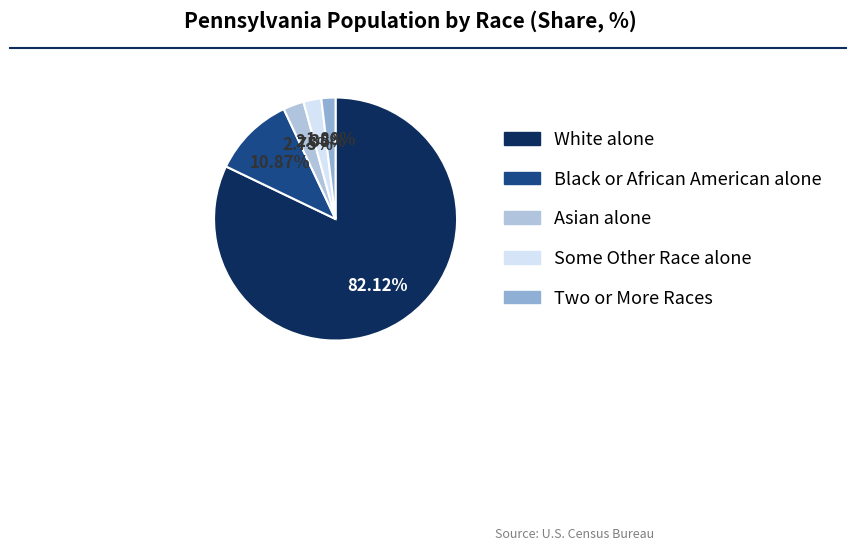

Which has a higher value, Two or More Races or Black or African American alone?

Black or African American alone